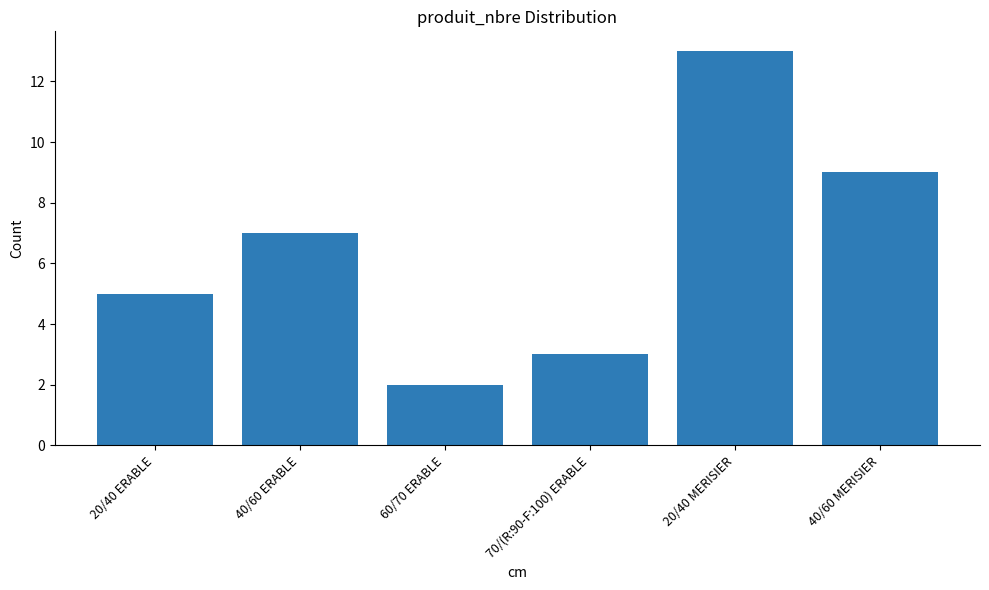

What is the label of the 1st bar from the left?

20/40 ERABLE